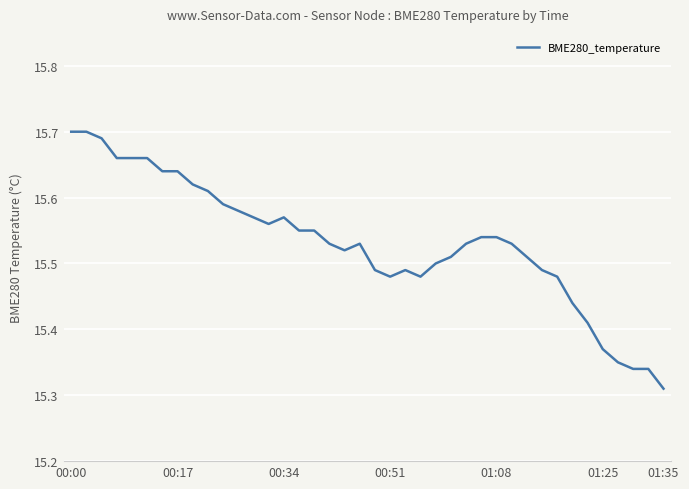

What is the difference between the maximum and minimum values?

0.4